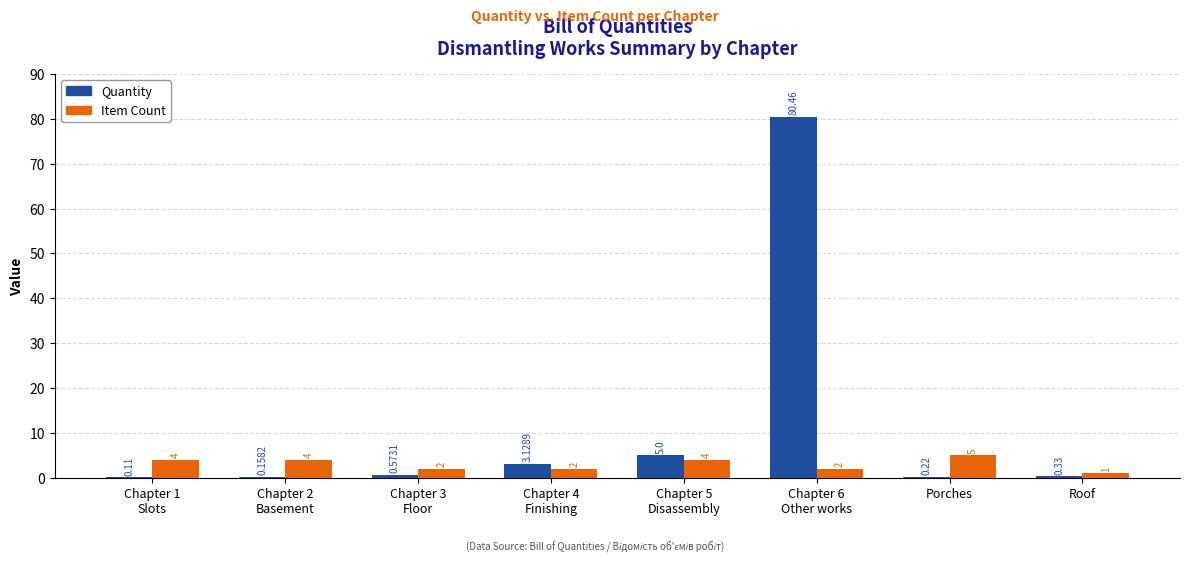

Which series has the largest total across all categories?

Quantity